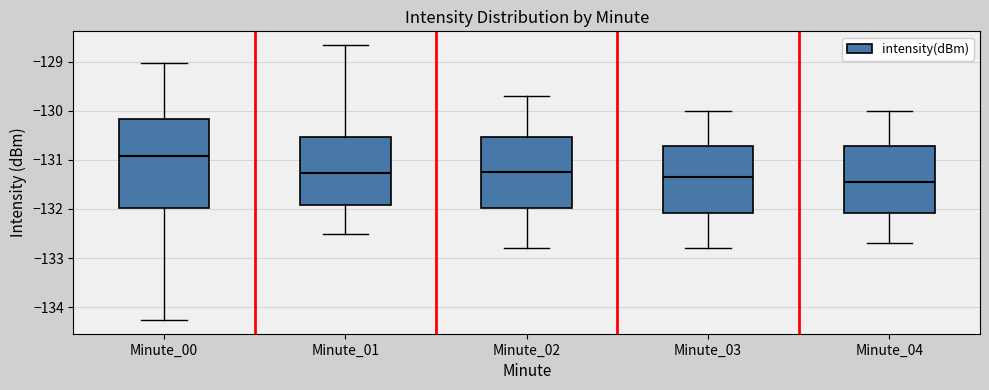

Where is the upper edge of the box for Minute_03 on the y-axis? The values are not printed on the chart, so give them approximately, as read against the axis.

-130.7